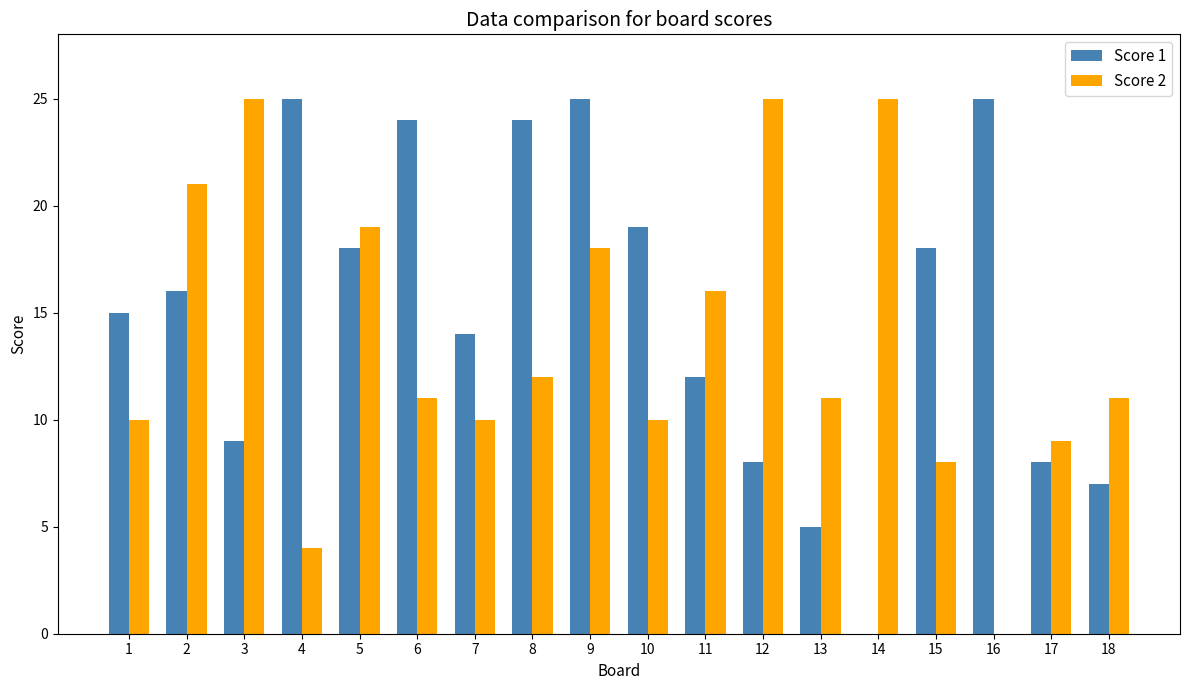

The Score 1 series shows 6 at 11. True or false?

False